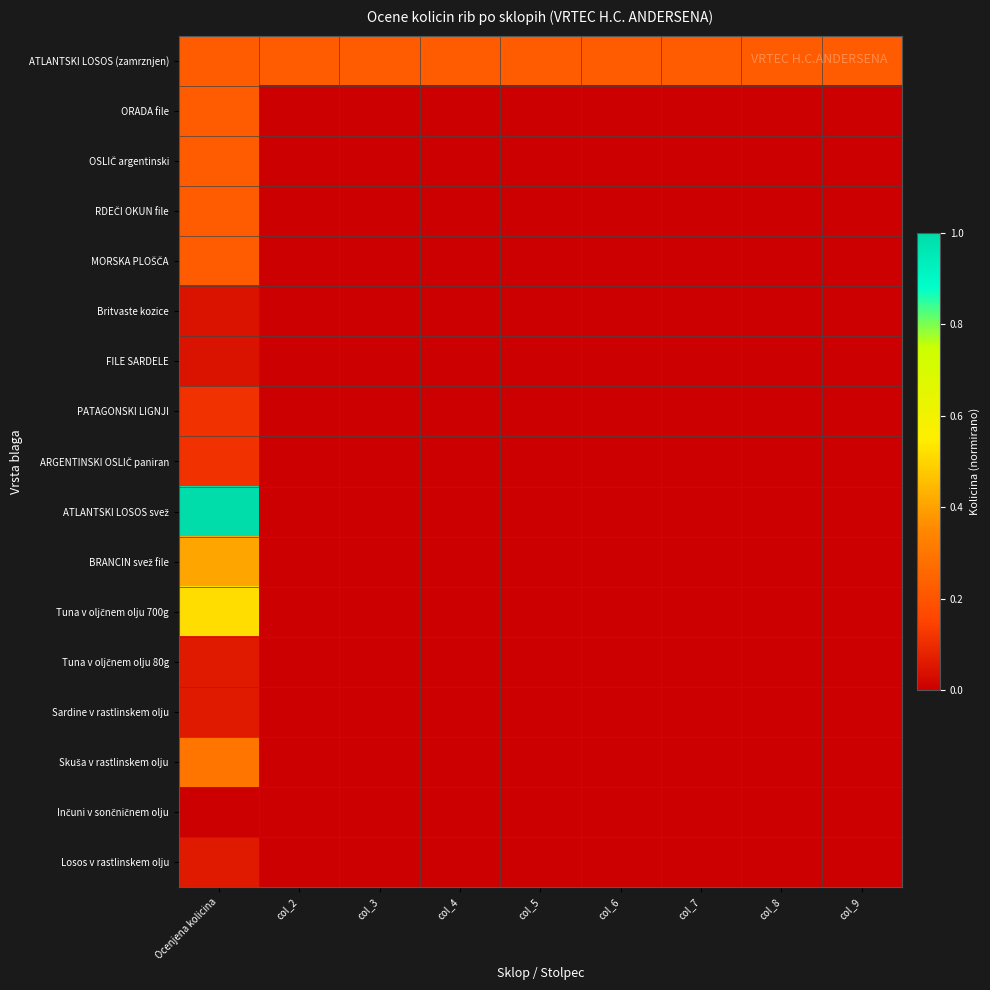

At how many categories does at least one series exceed 0?

9